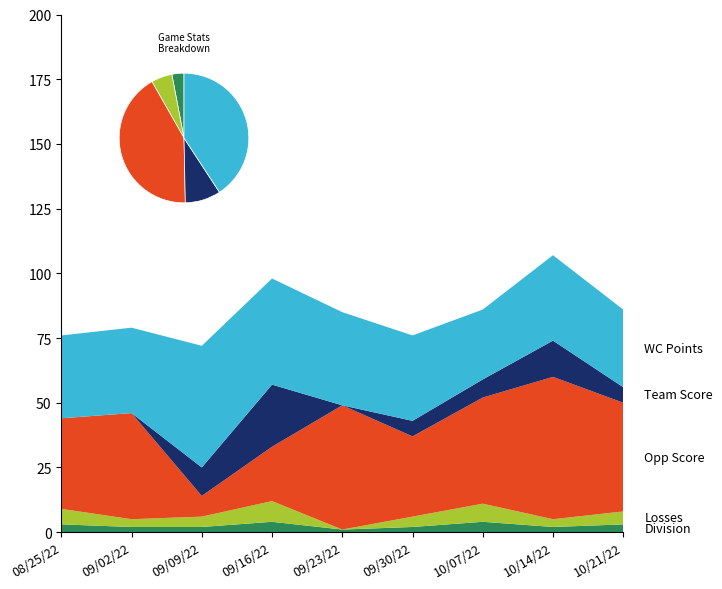

Reading left to right, what are all the values shown in this chart?

Opp Score: 08/25/22=35	09/02/22=41	09/09/22=8	09/16/22=21	09/23/22=48	09/30/22=31	10/07/22=41	10/14/22=55	10/21/22=42
Losses: 08/25/22=6	09/02/22=3	09/09/22=4	09/16/22=8	09/23/22=0	09/30/22=4	10/07/22=7	10/14/22=3	10/21/22=5
WC Points: 08/25/22=32	09/02/22=33	09/09/22=47	09/16/22=41	09/23/22=36	09/30/22=33	10/07/22=27	10/14/22=33	10/21/22=30
Team Score: 08/25/22=0	09/02/22=0	09/09/22=11	09/16/22=24	09/23/22=0	09/30/22=6	10/07/22=7	10/14/22=14	10/21/22=6
Division: 08/25/22=3	09/02/22=2	09/09/22=2	09/16/22=4	09/23/22=1	09/30/22=2	10/07/22=4	10/14/22=2	10/21/22=3